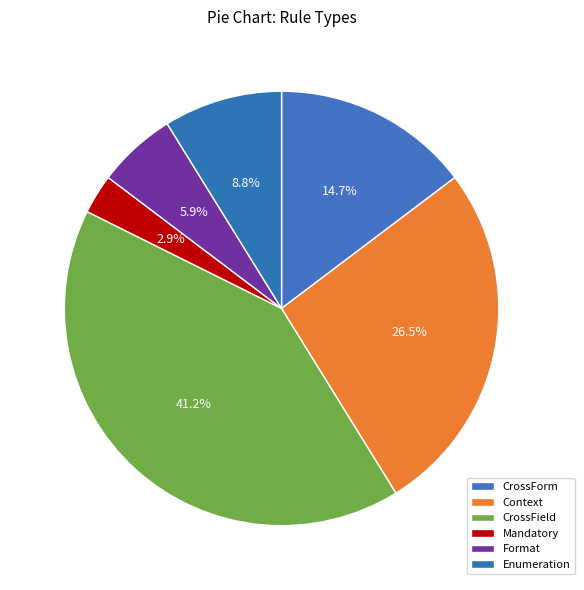

How many slices are in this pie chart?

6